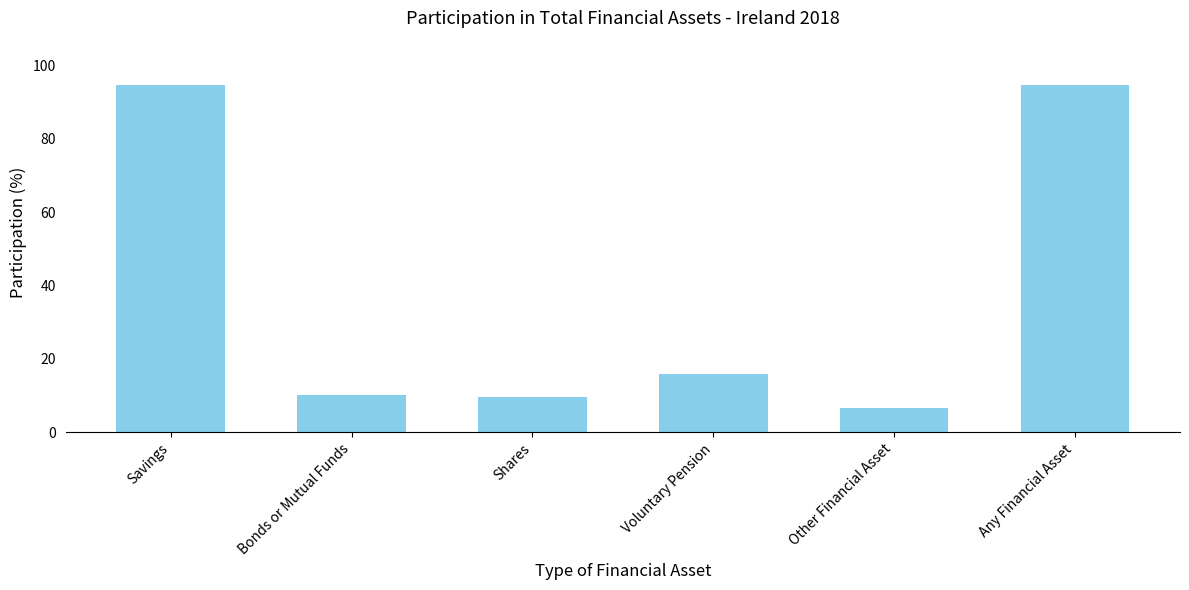

What is the approximate value at Bonds or Mutual Funds?

10.3